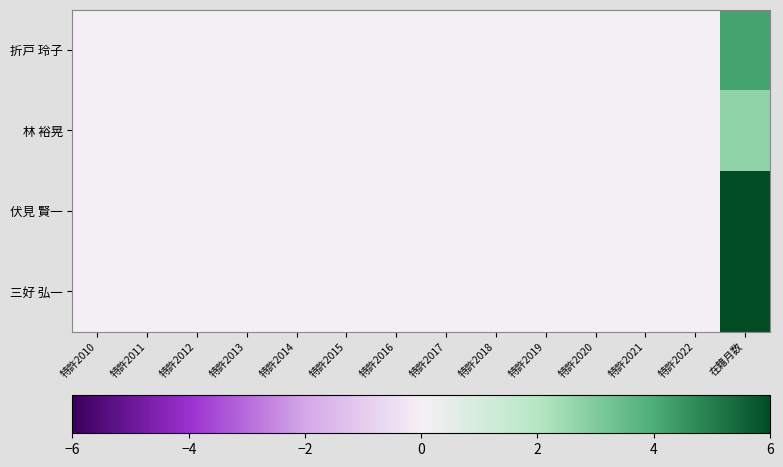

Rank the series by their maximum value, from lowest to highest.

林 裕晃, 折戸 玲子, 伏見 賢一, 三好 弘一